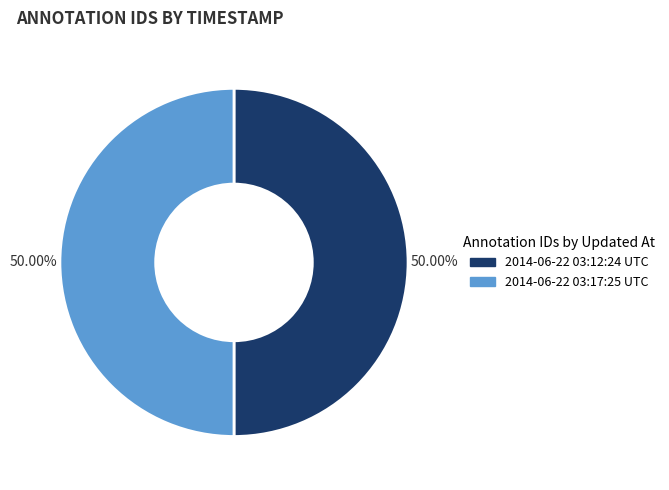

Approximately how many times larger is the value at 2014-06-22 03:17:25 UTC compared to 2014-06-22 03:12:24 UTC?

1.0